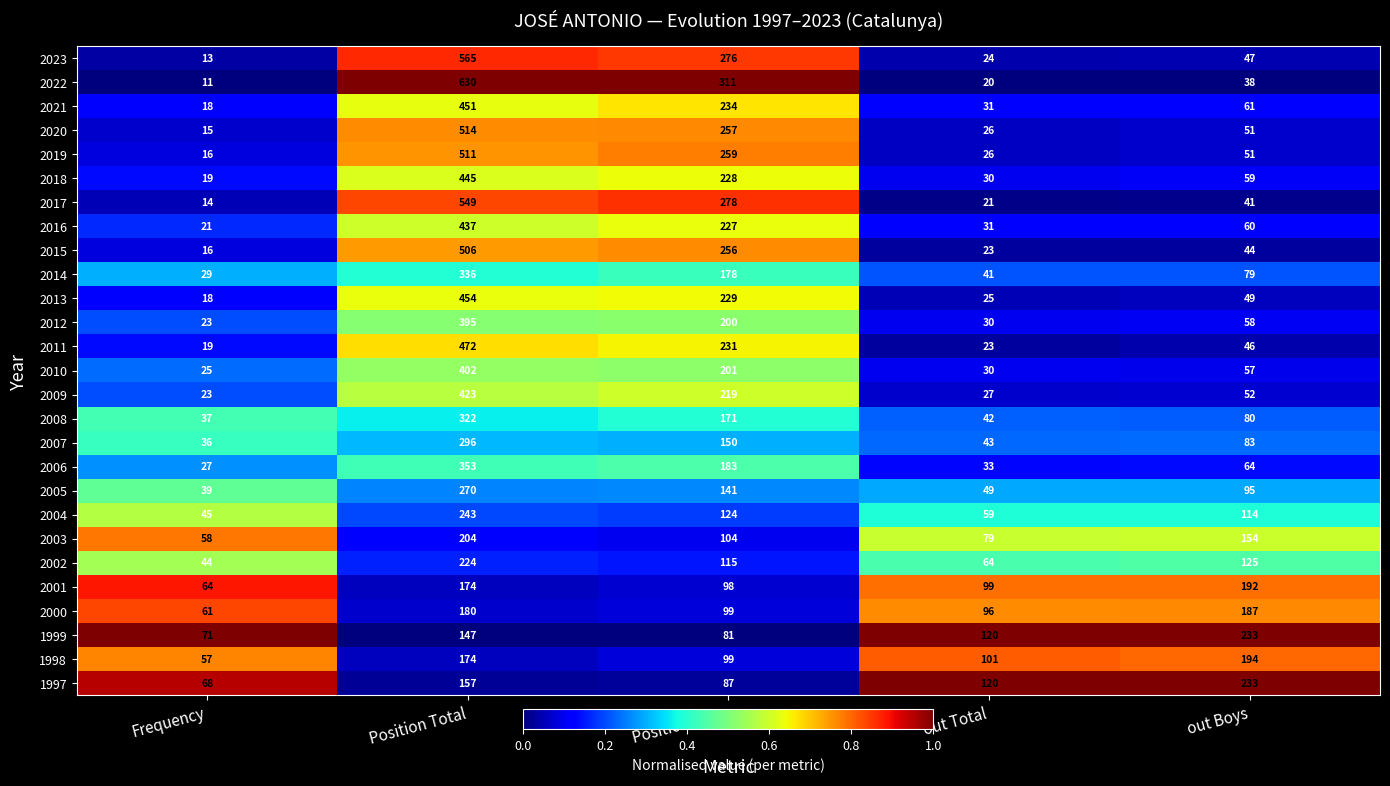

Which series has the widest spread of values?

2022